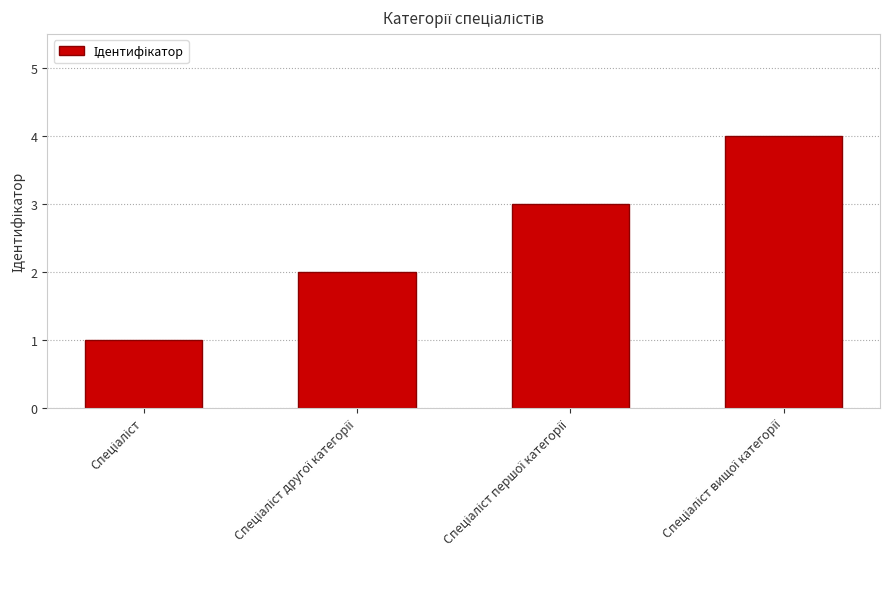

What is the greatest value displayed?

4